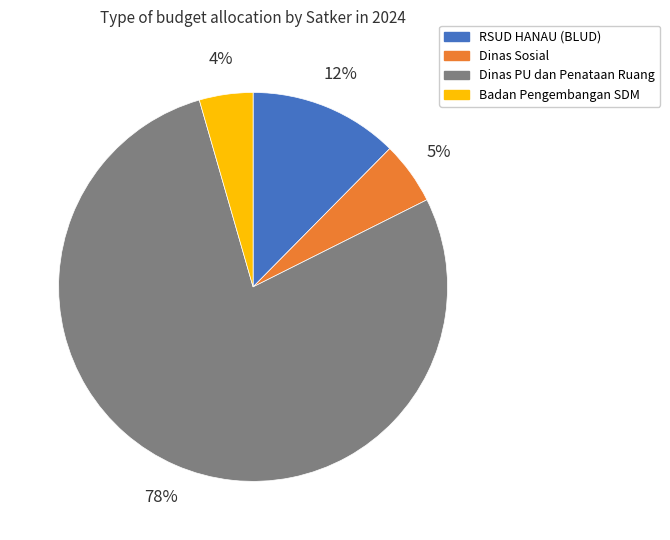

Does any single category account for the majority?

Yes